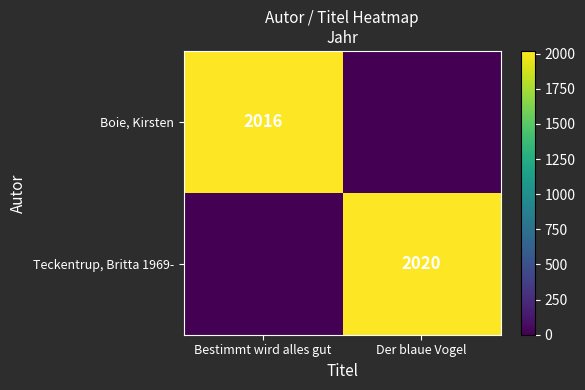

Is the value of Boie, Kirsten at Bestimmt wird alles gut greater than the value of Teckentrup, Britta 1969- at Der blaue Vogel?

No